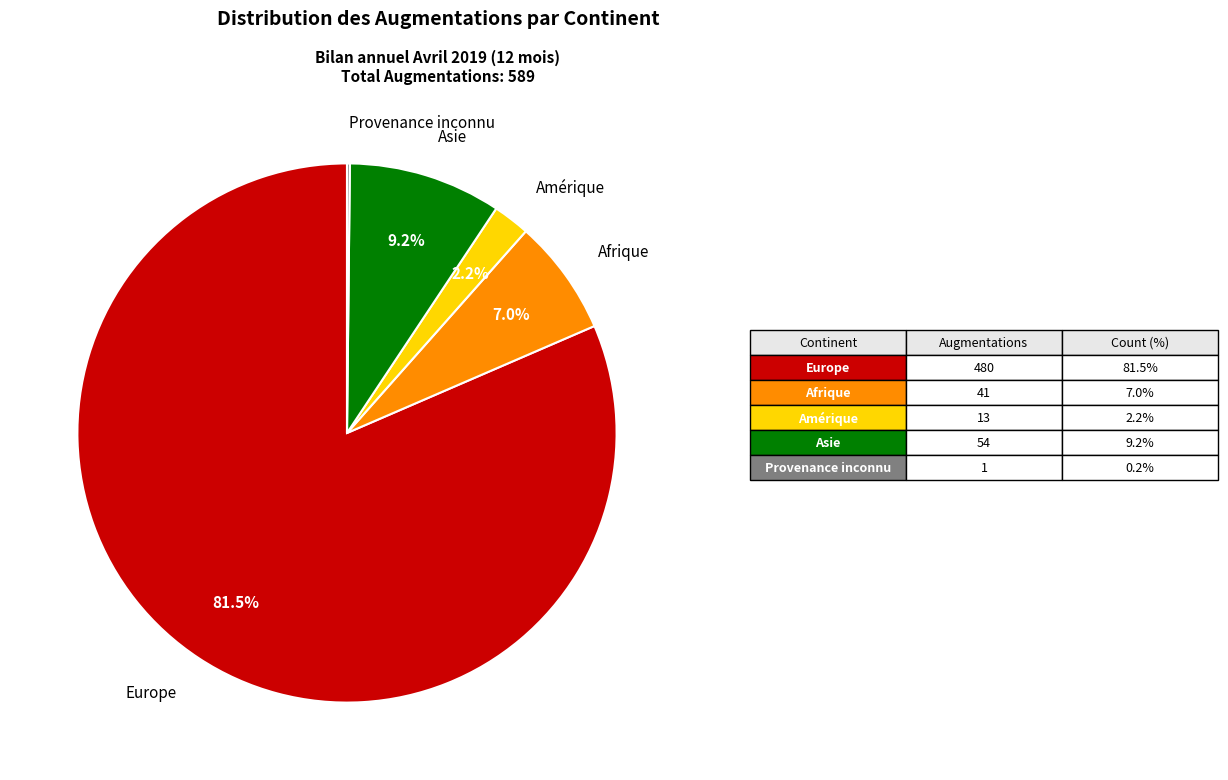

Which category accounts for the majority?

Europe